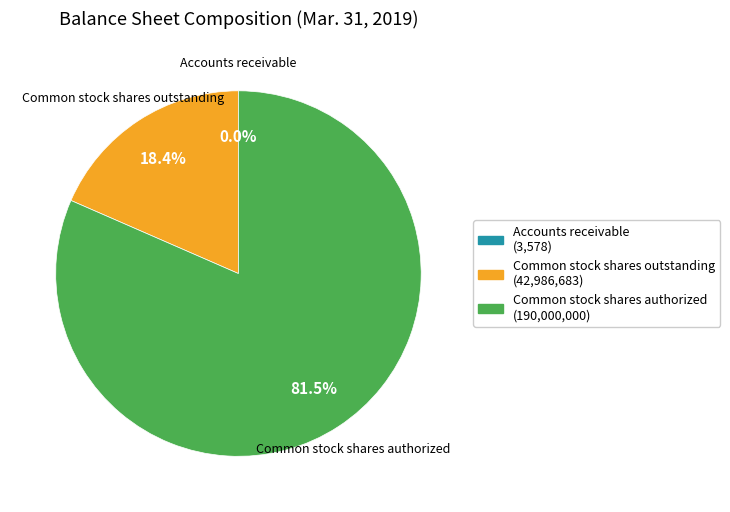

Is it true that Common stock shares authorized is 76% of the pie?

False